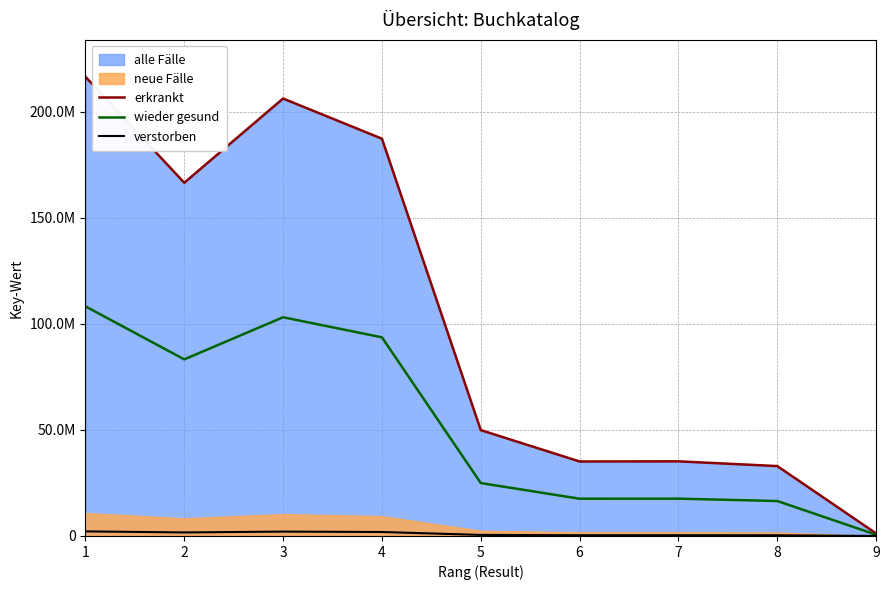

What is the approximate value of verstorben at 5?

498900